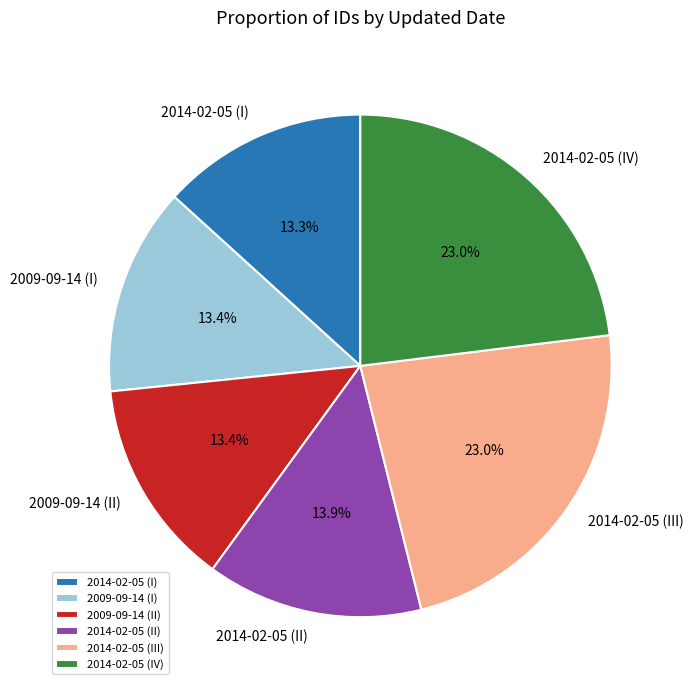

What portion of the pie excludes 2014-02-05 (III)?

77.0%